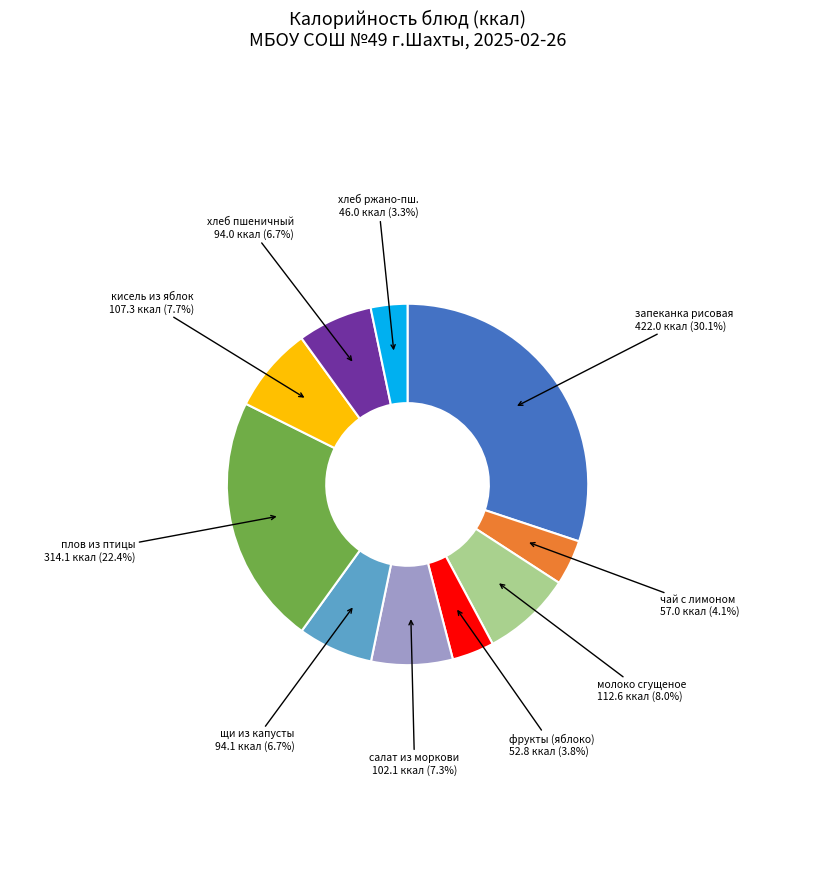

To the nearest percent, what portion does чай с лимоном represent?

4%